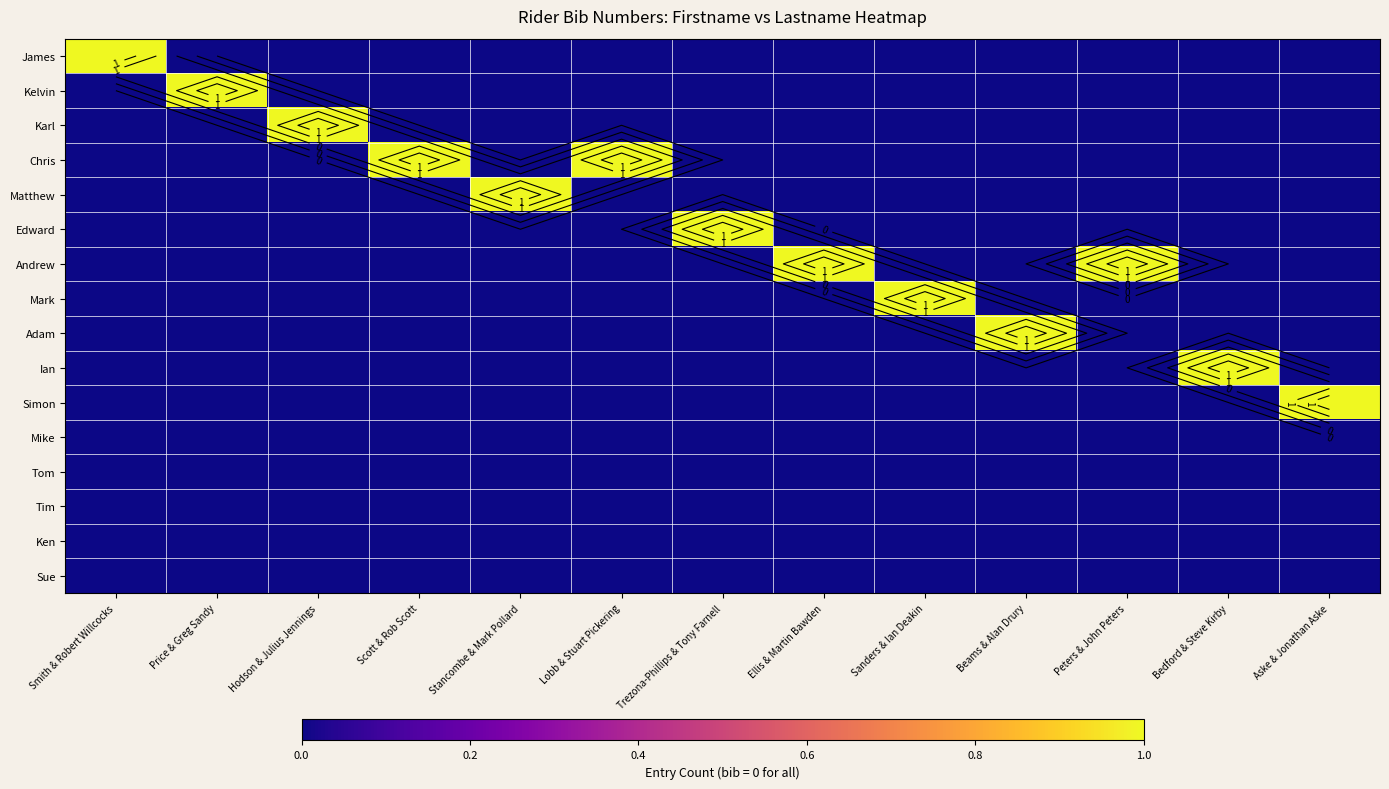

What is the difference between the maximum and minimum values in the Chris series?

1